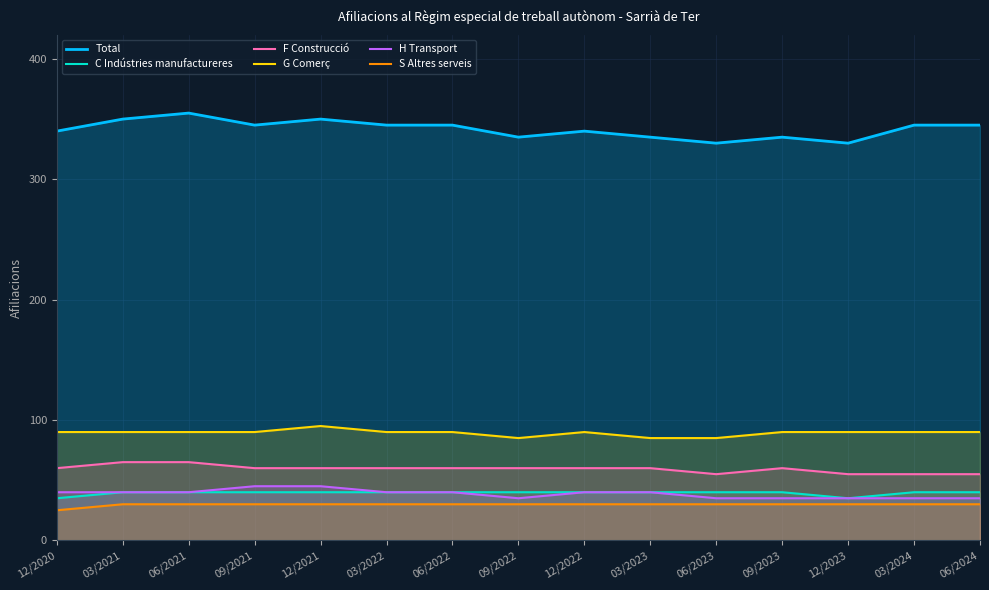

Rank the series by their maximum value, from highest to lowest.

Total, G Comerç, F Construcció, H Transport, C Indústries manufactureres, S Altres serveis